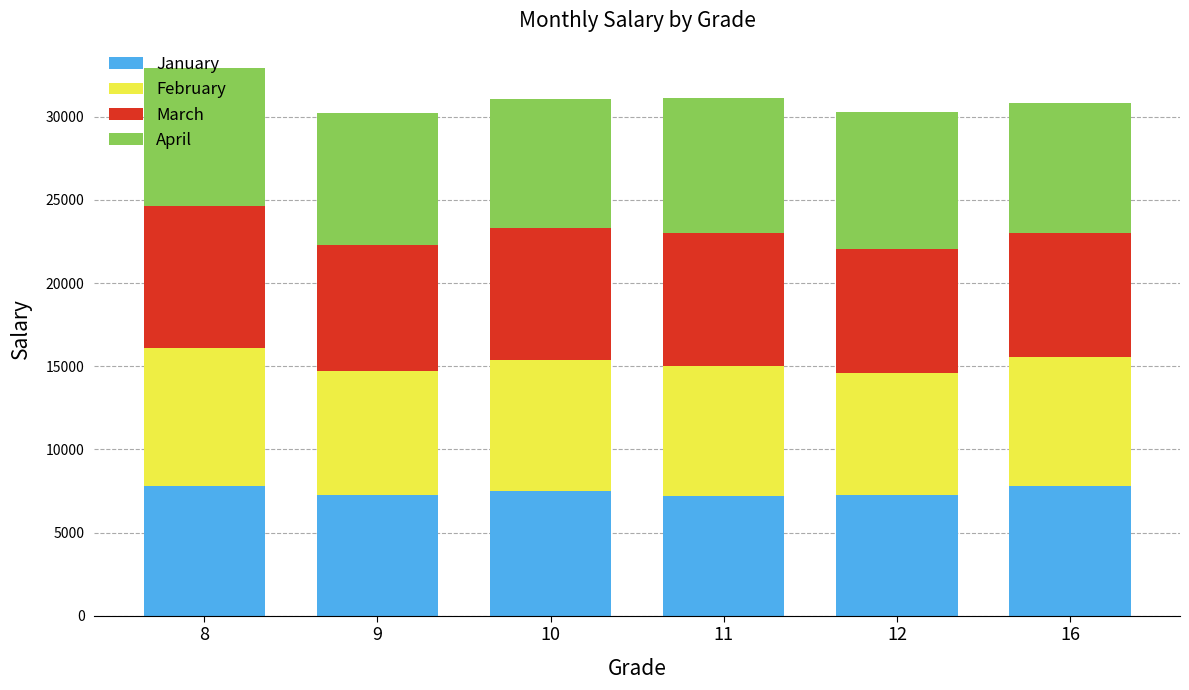

The value of January at 11 is 7206.7. True or false?

True